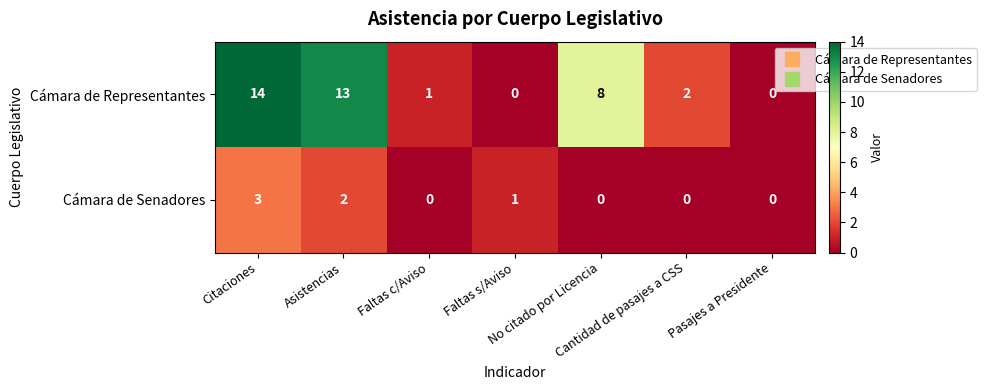

At how many categories does at least one series exceed 4?

3